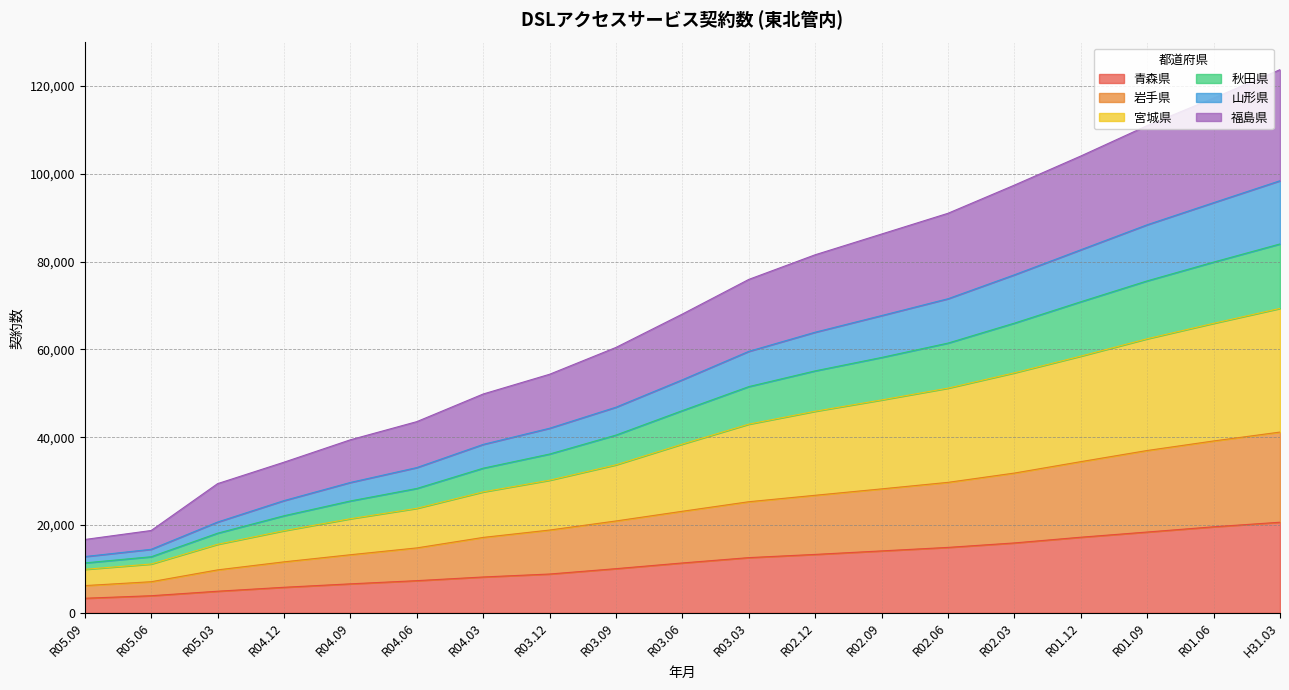

True or false: 宮城県 has more than 0 interior local peaks.

False